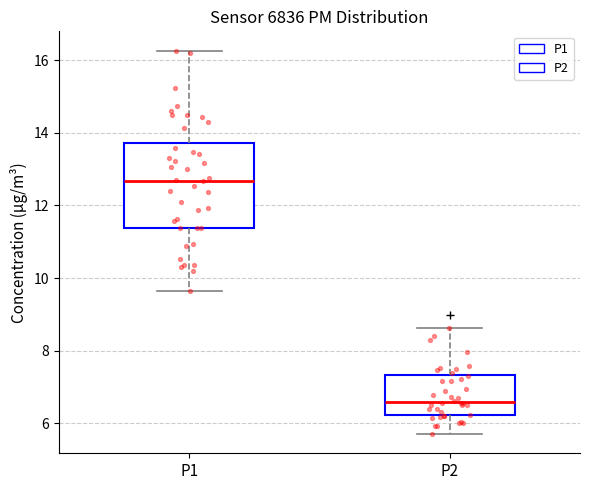

Which box has the highest median line?

P1